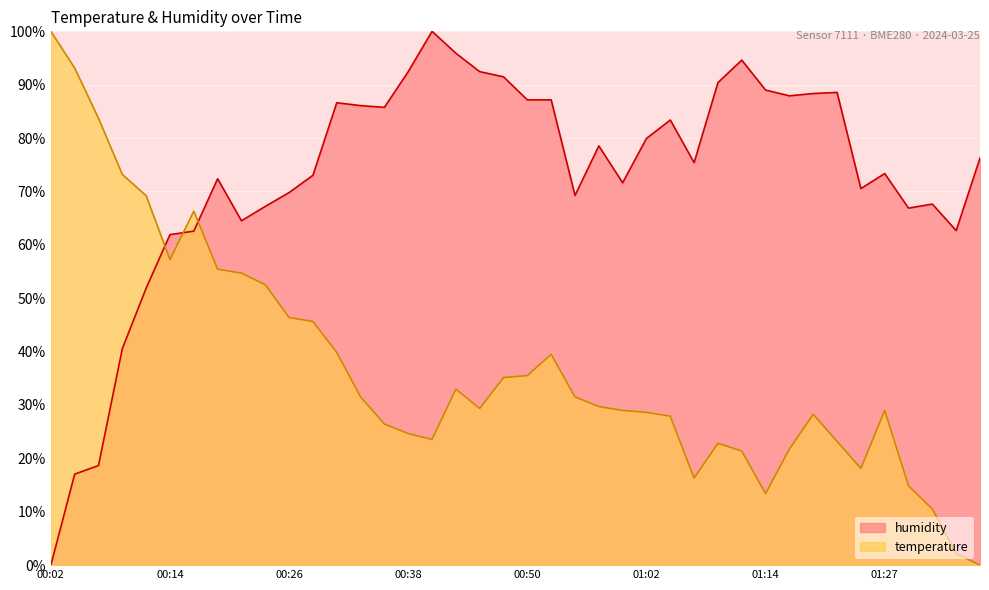

At which category does humidity reach its first local valley?

00:21